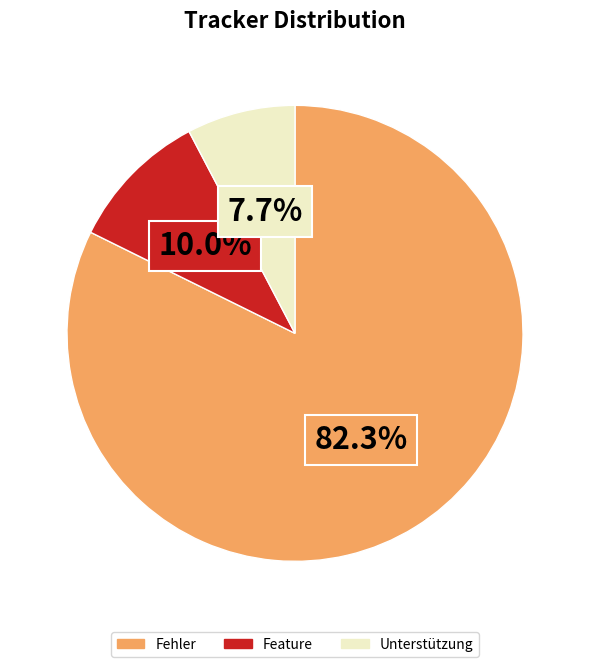

What is the smallest slice in the pie chart?

Unterstützung